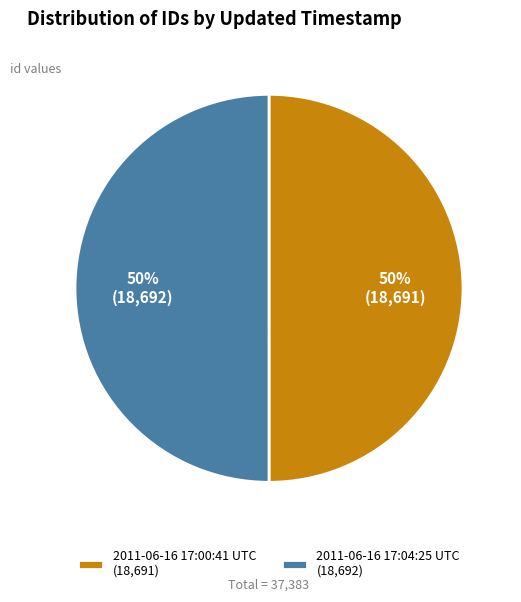

Do 2011-06-16 17:00:41 UTC (18,691) and 2011-06-16 17:04:25 UTC (18,692) together represent more than half of the pie?

Yes